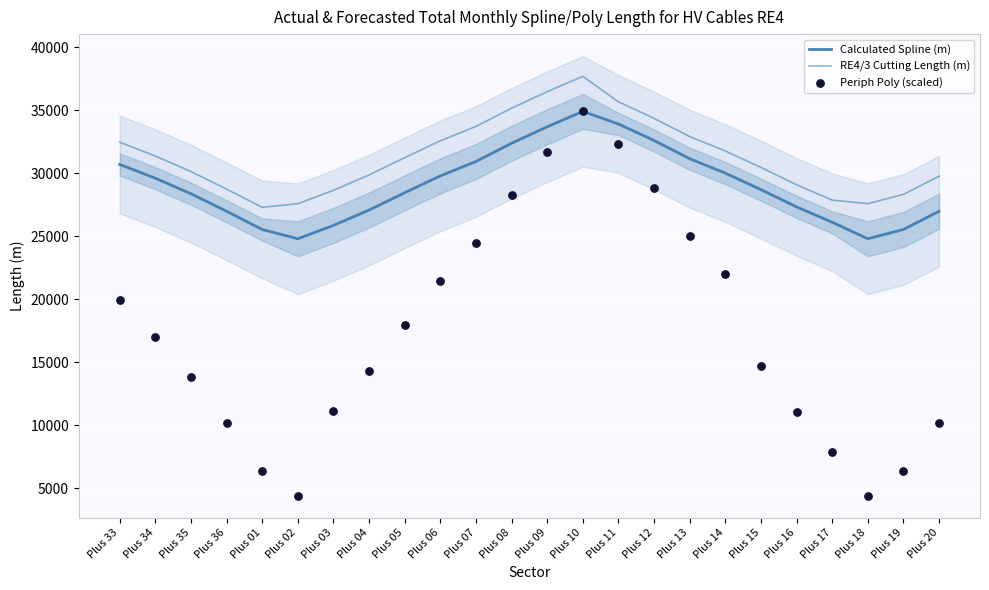

Which series reaches the minimum Y coordinate?

Periph Poly (scaled)